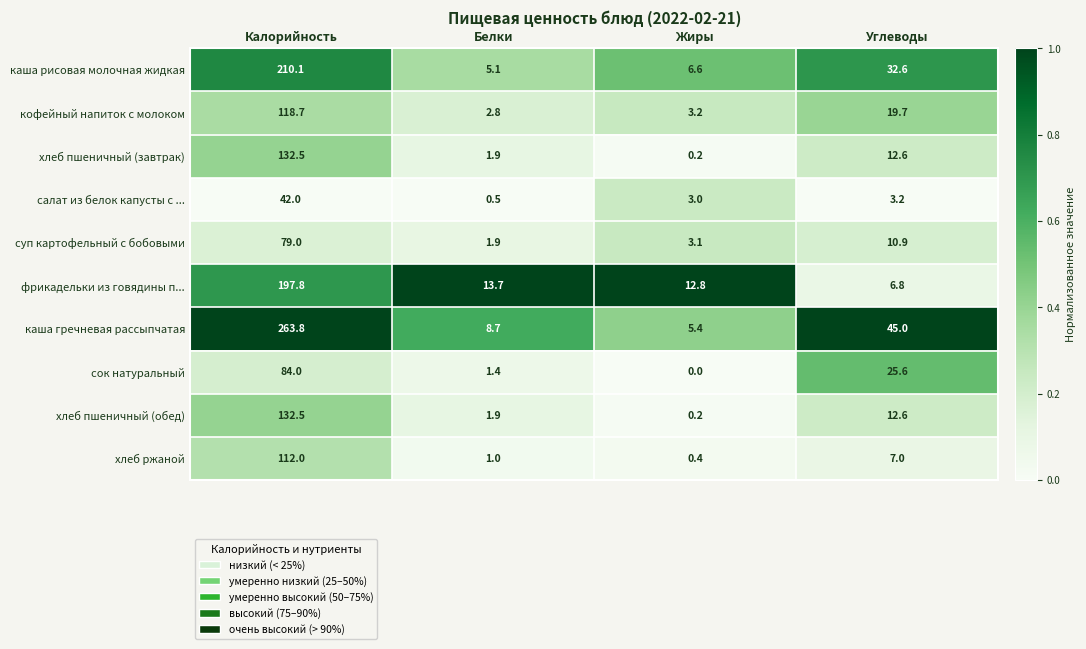

Which series changed the most between Белки and Жиры?

каша гречневая рассыпчатая